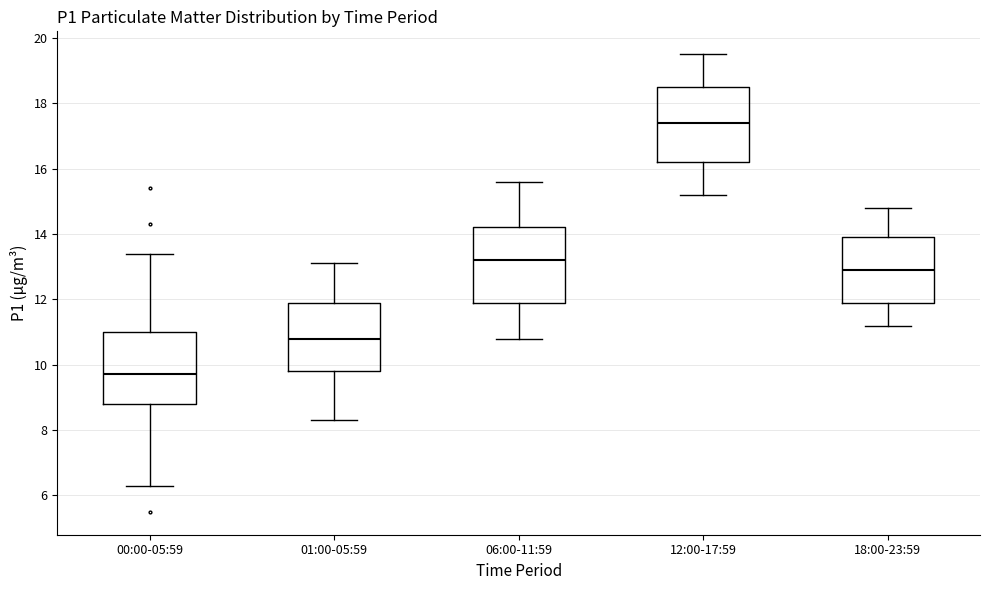

Reading left to right, transcribe this box plot: for each box, give where its median line is, the range the box spans, and where its two whiskers end, as read against the y-axis. The values are not printed on the chart, so give them approximately, as read against the axis.

00:00-05:59: median 9.8, box 8.8 to 11.0, whiskers 6.4 to 13.4
01:00-05:59: median 10.8, box 9.8 to 12.0, whiskers 8.4 to 13.2
06:00-11:59: median 13.2, box 12.0 to 14.2, whiskers 10.8 to 15.6
12:00-17:59: median 17.4, box 16.2 to 18.6, whiskers 15.2 to 19.6
18:00-23:59: median 13.0, box 12.0 to 14.0, whiskers 11.2 to 14.8